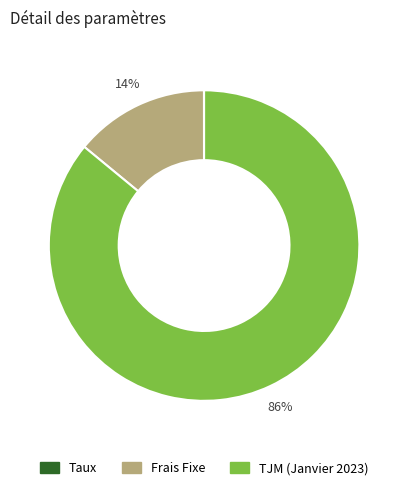

True or false: Frais Fixe accounts for 1% of the total.

False